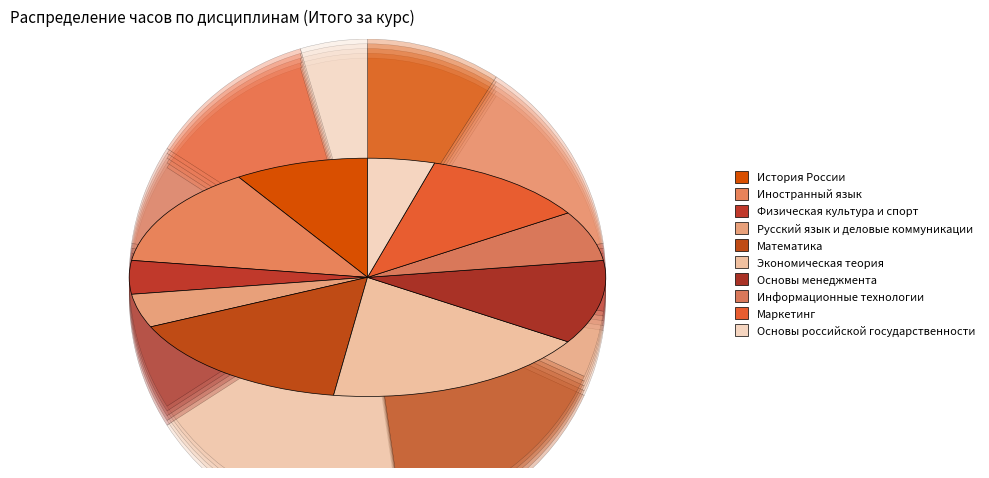

What portion of the pie excludes Маркетинг?

88.6%